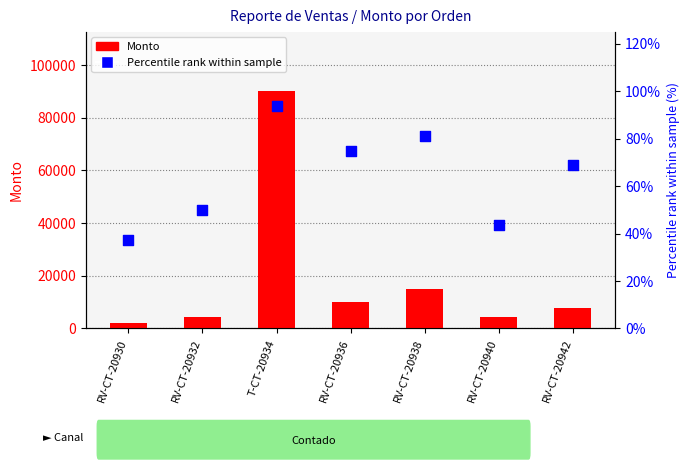

Which series reaches the maximum Y coordinate?

Monto